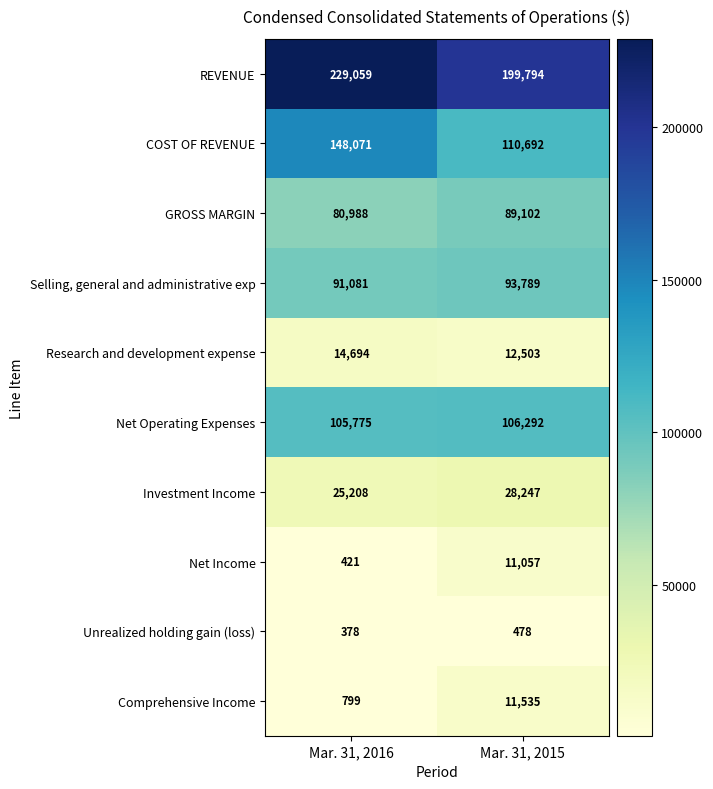

Count the number of categories in the chart.

2